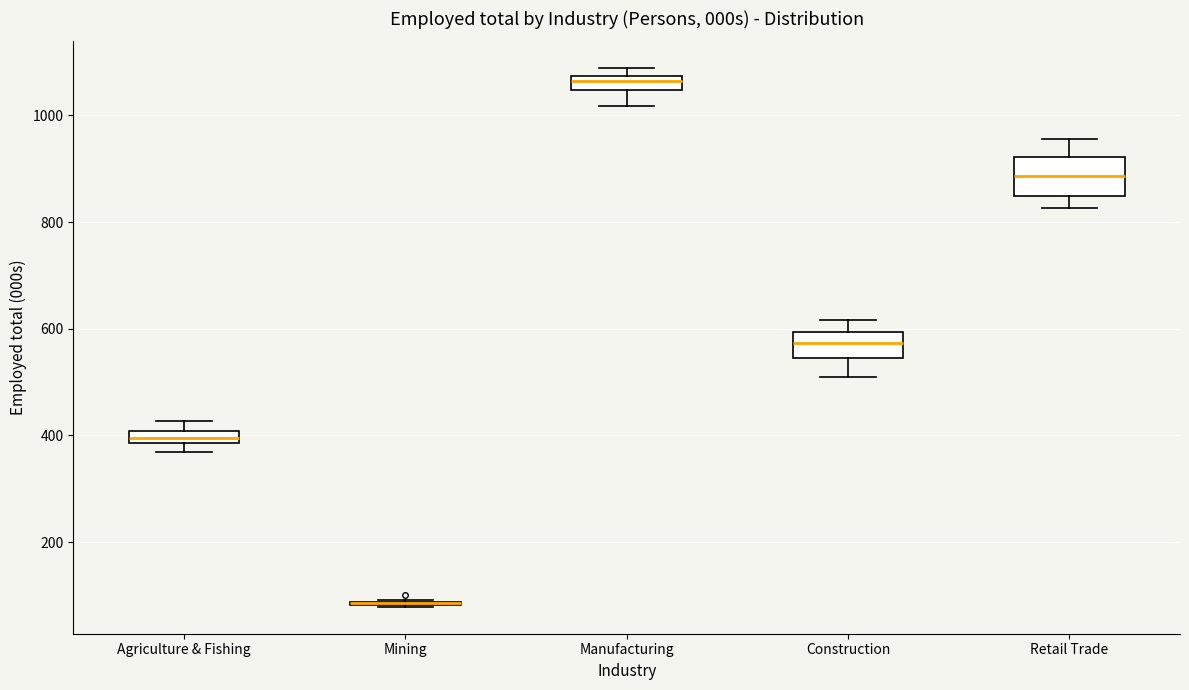

Which box is the tallest, from its lower edge to its upper edge?

Retail Trade